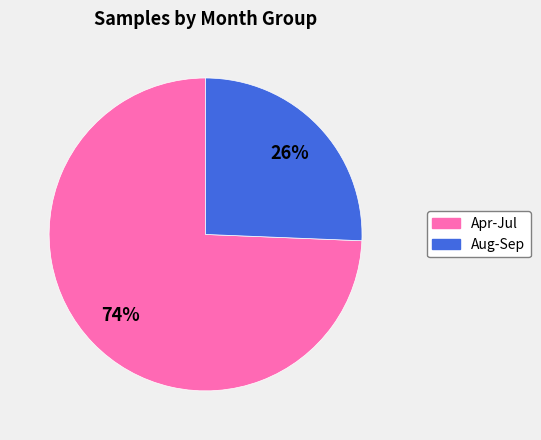

To the nearest percent, what is the average slice percentage?

50%